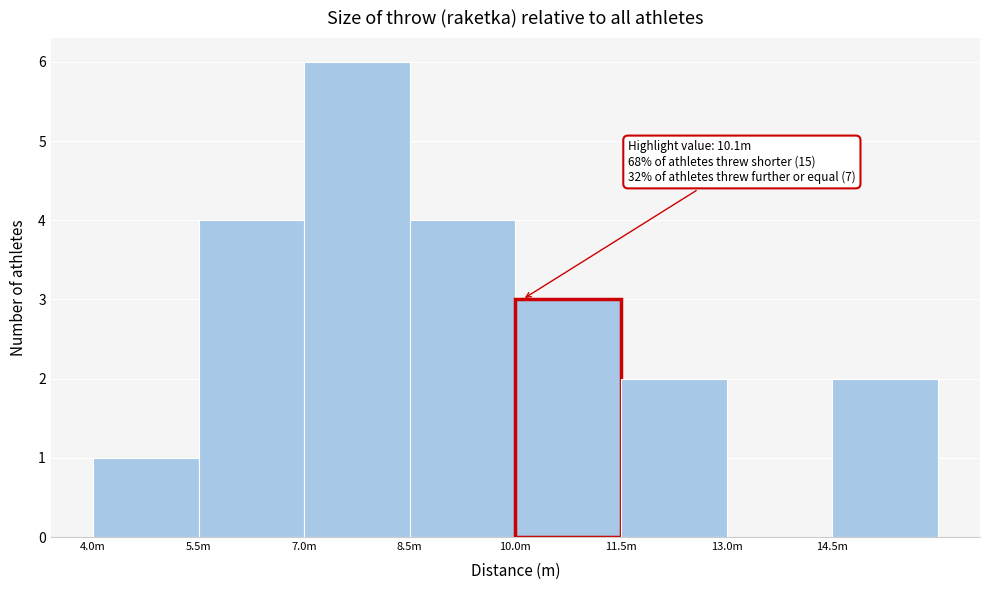

Reading right to left, what are all the values shown in this chart?

14.5m=2	13.0m=0	11.5m=2	10.0m=3	8.5m=4	7.0m=6	5.5m=4	4.0m=1